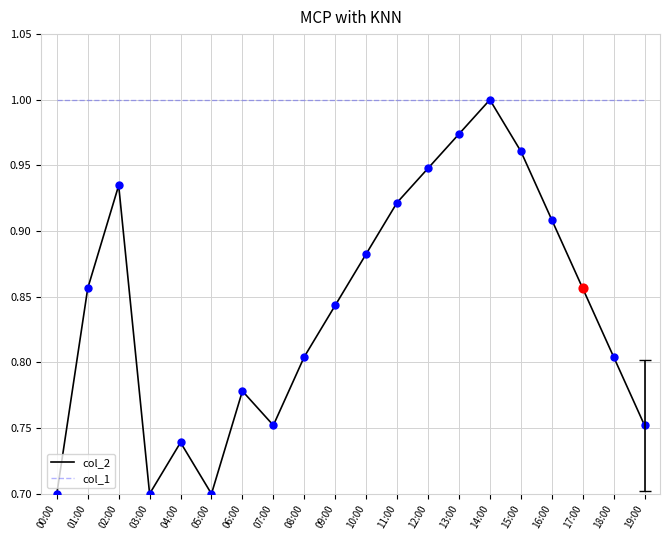

Which series has the largest total across all categories?

col_1